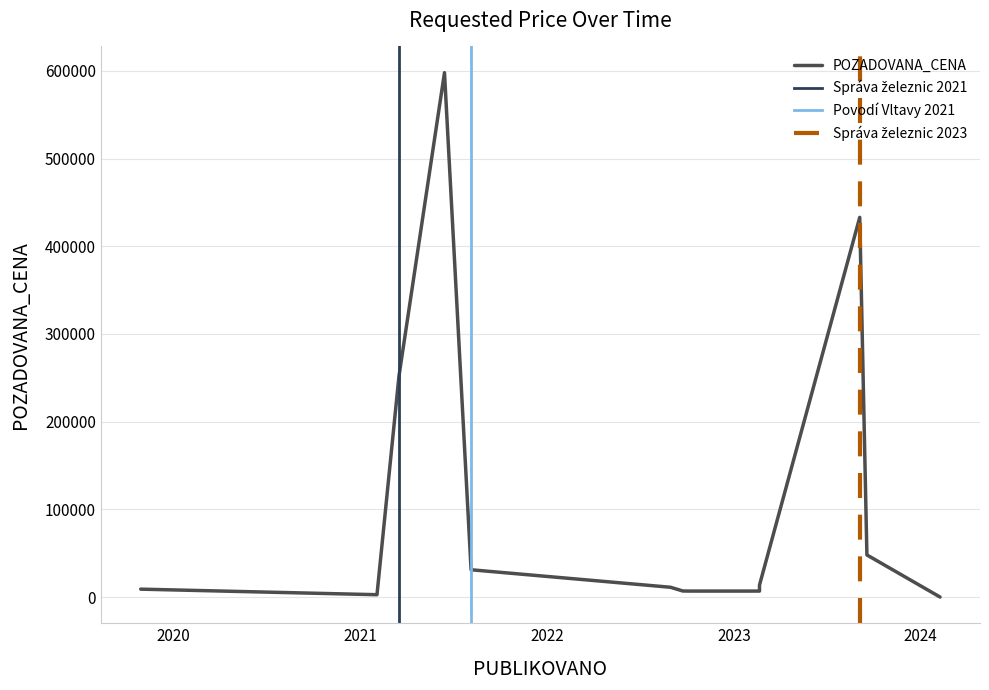

How many data points are above 11136?

6